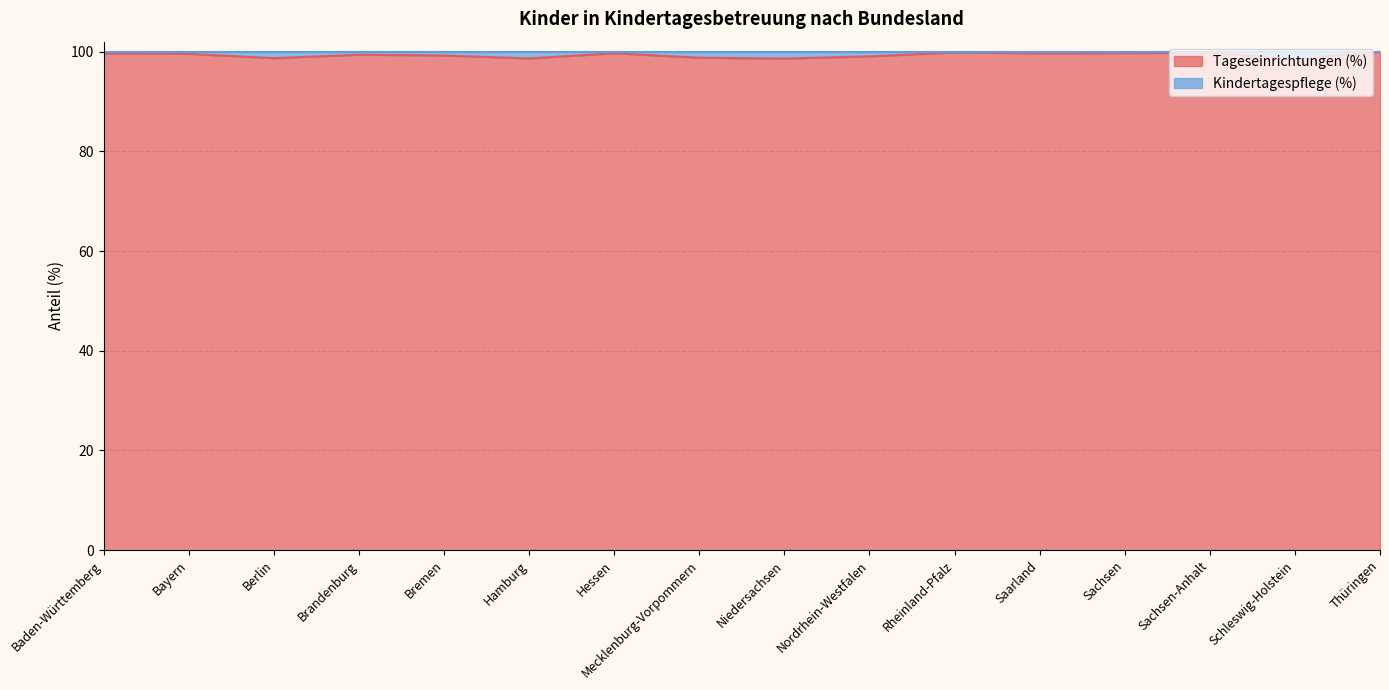

How many data points are less than 99?

5